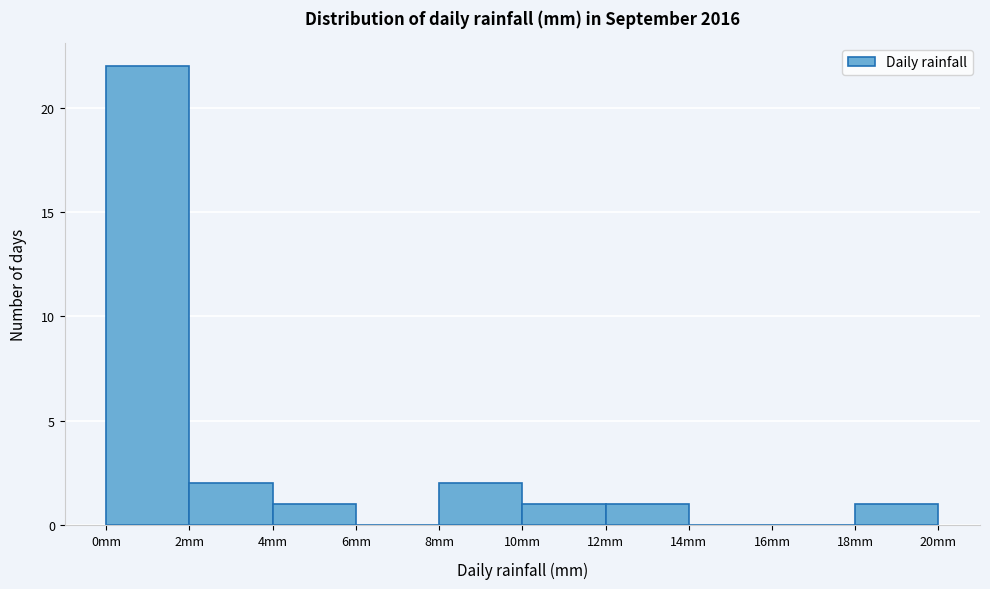

How tall is the bar that spans 0 to 2 on the x-axis? The values are not printed on the chart, so give them approximately, as read against the axis.

22